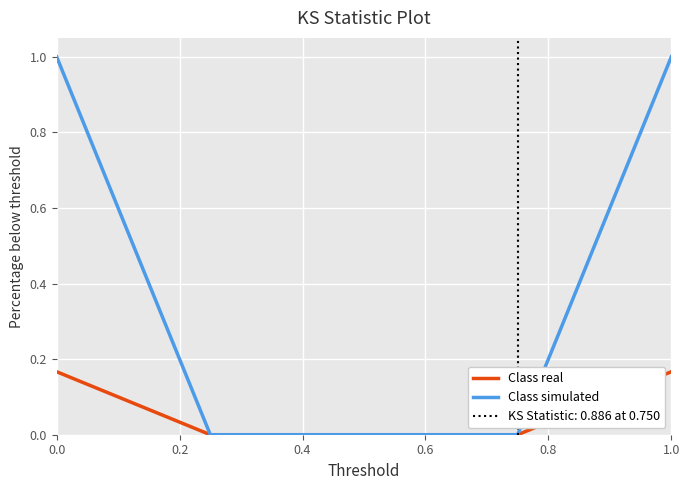

Between 0.6 and 0.8, which is larger?

0.8